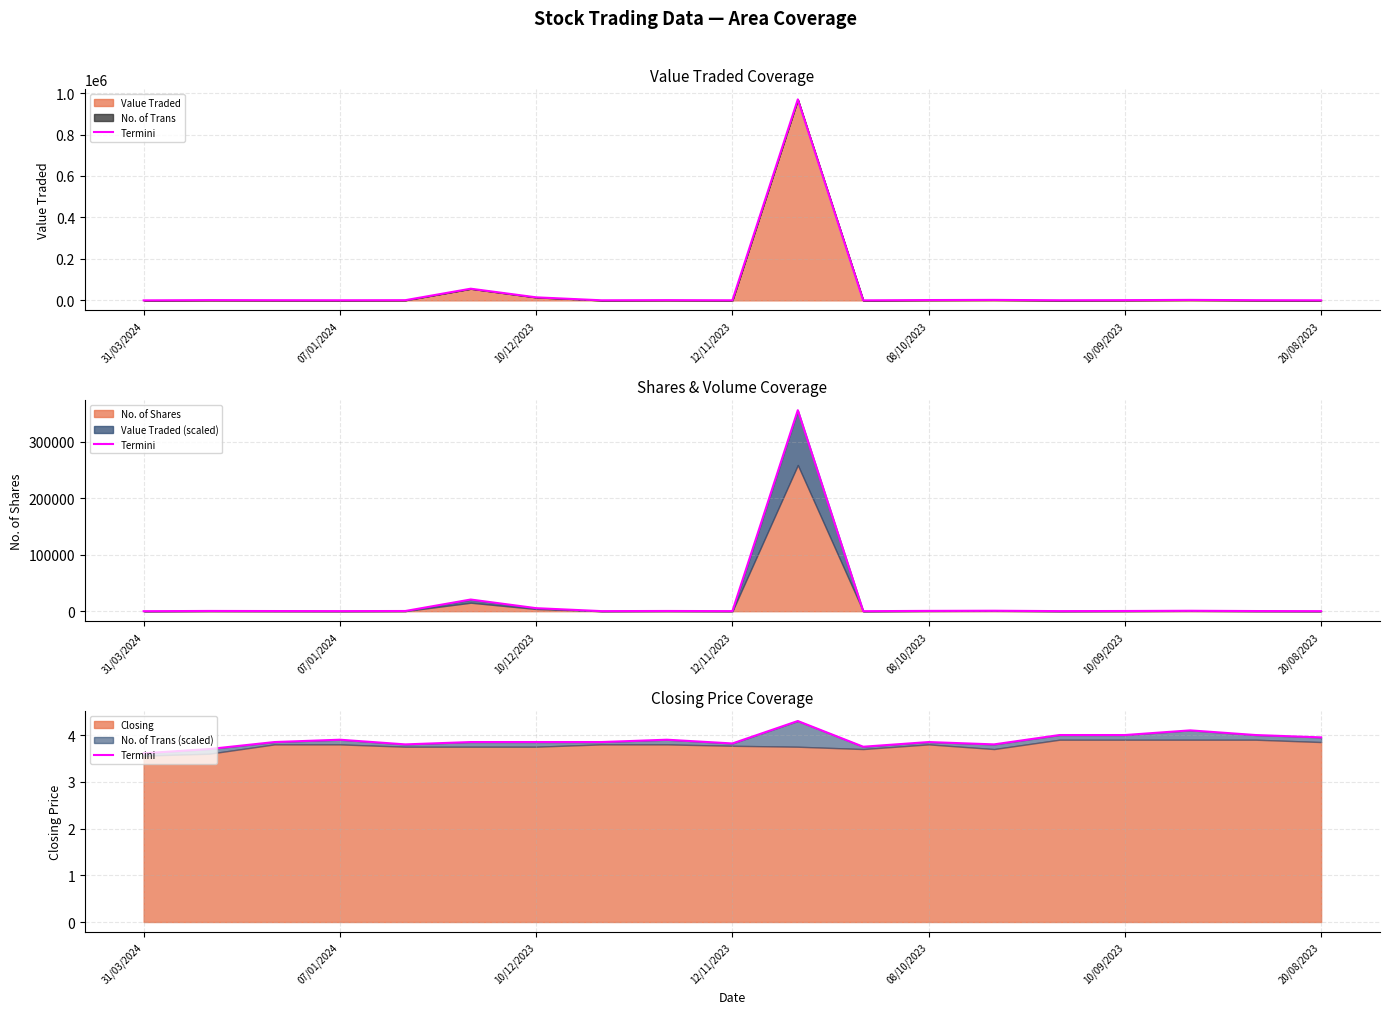

How many points are lower than both their immediate neighbors (excluding endpoints)?

5